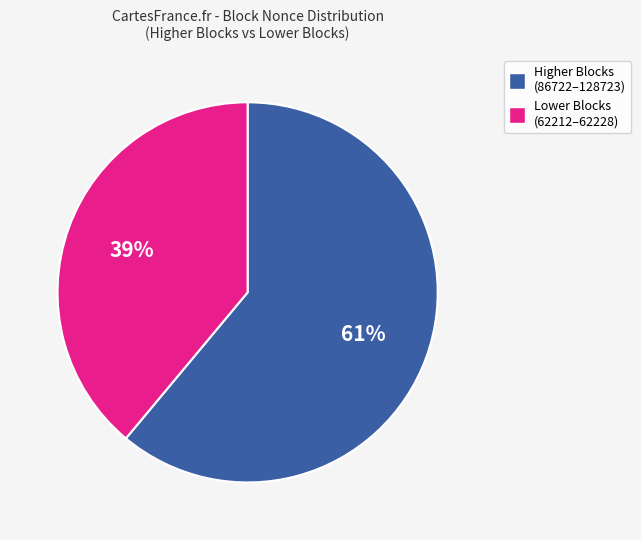

Is there any slice that represents more than half of the pie?

Yes